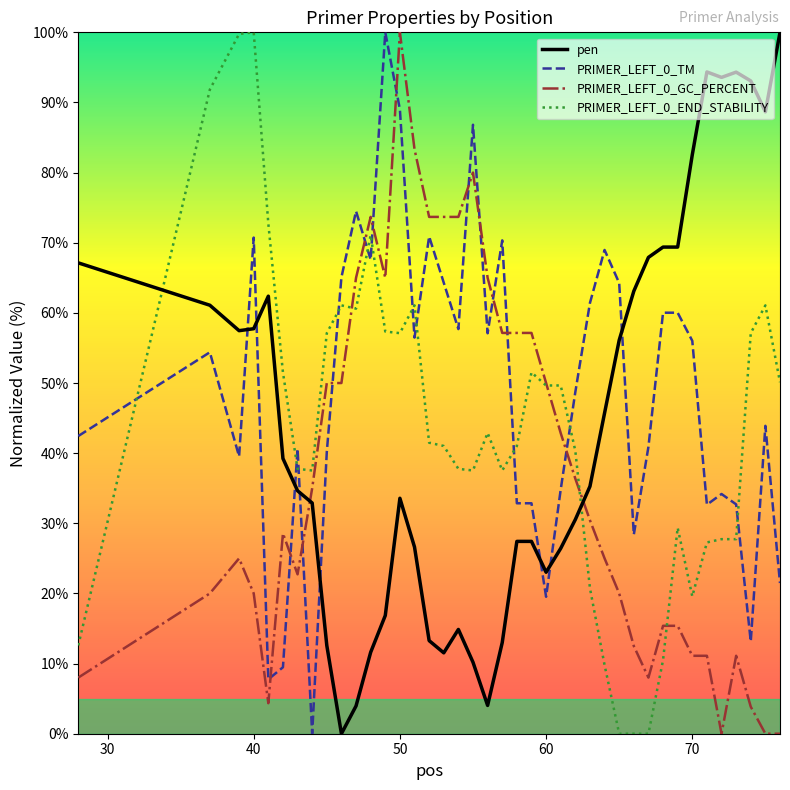

Is it true that PRIMER_LEFT_0_TM equals 89.0 at 50?

True